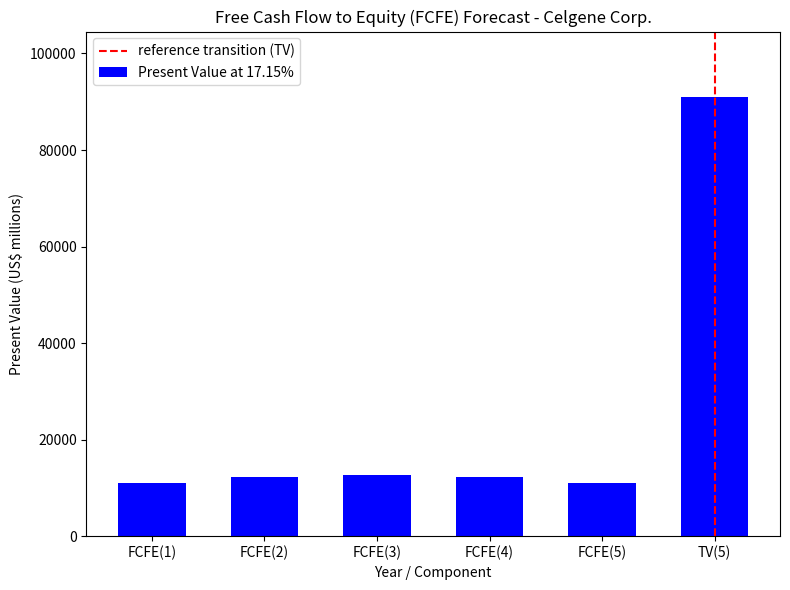

Which category has the highest value across all series?

TV(5)